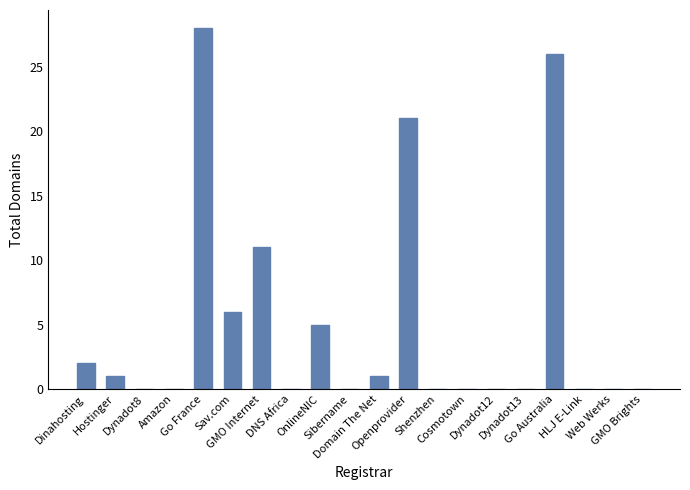

Which has a higher value, Dinahosting or Shenzhen?

Dinahosting